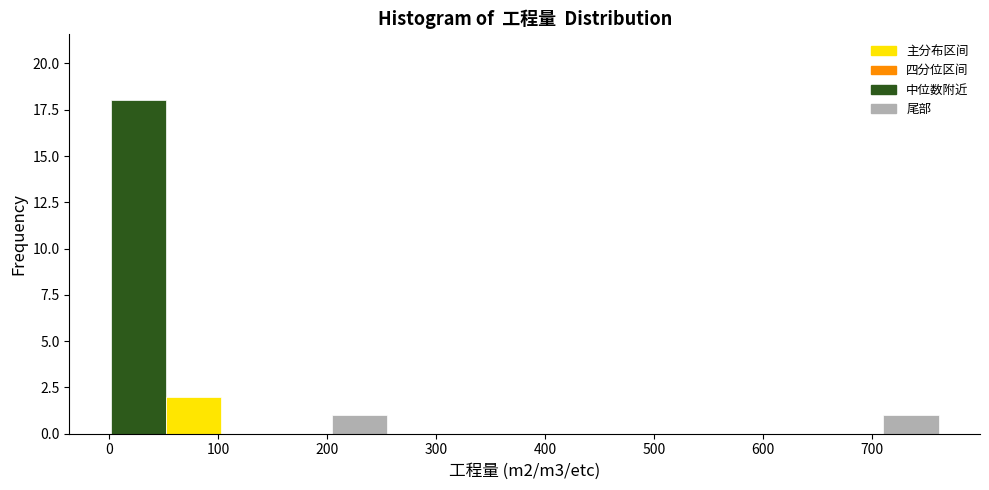

Reading left to right, transcribe this chart: for each bar, give the range it covers on the x-axis and its height. Neither the bar edges nor the heights are printed on the chart, so give them approximately, as read against the axes.

0 to 50: 18
50 to 100: 2
100 to 150: 0
150 to 200: 0
200 to 250: 1
250 to 310: 0
310 to 360: 0
360 to 410: 0
410 to 460: 0
460 to 510: 0
510 to 560: 0
560 to 610: 0
610 to 660: 0
660 to 710: 0
710 to 760: 1